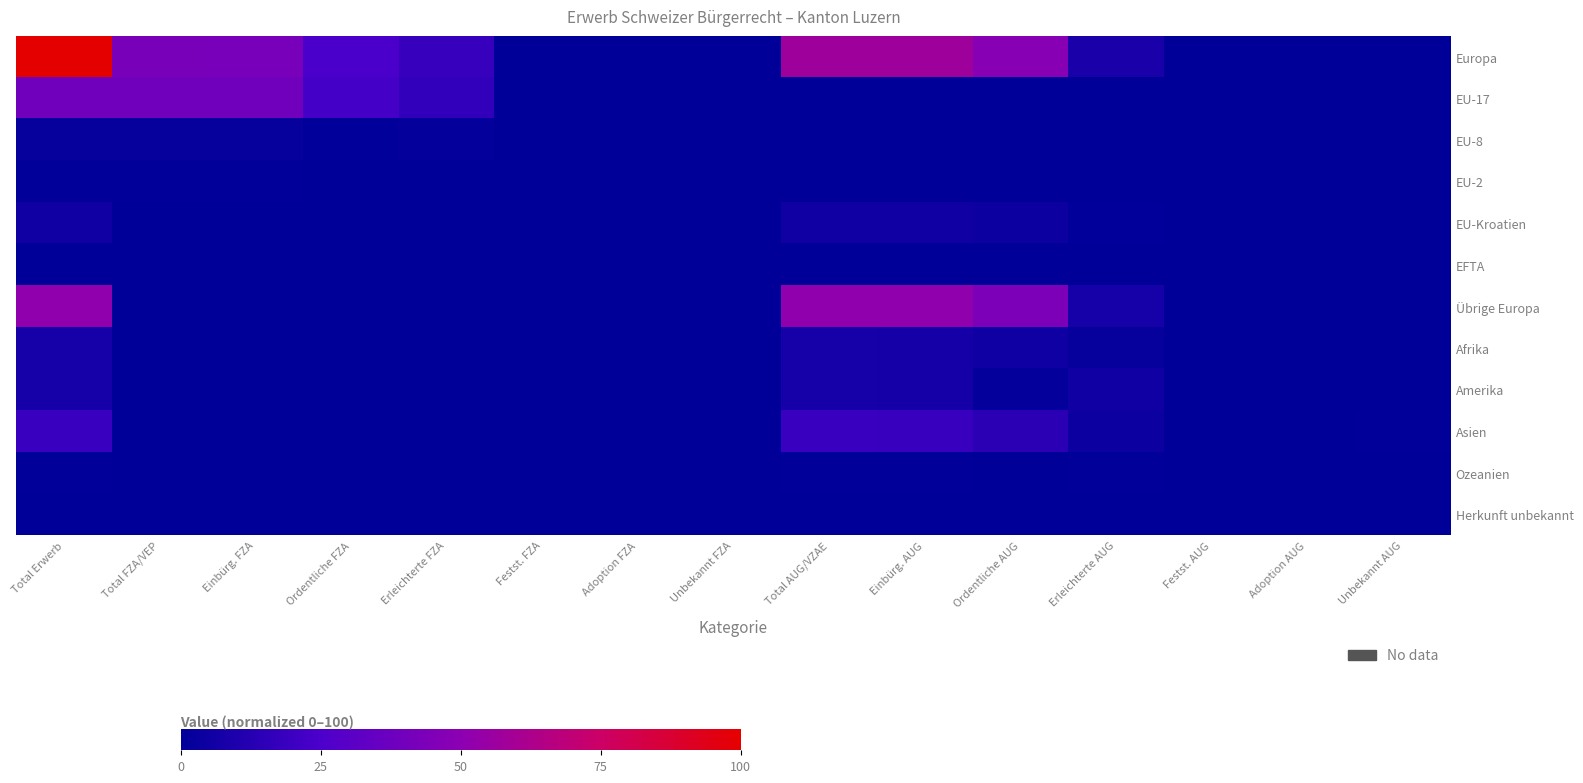

What is the difference between the highest and lowest values at Ordentliche AUG?

48.5